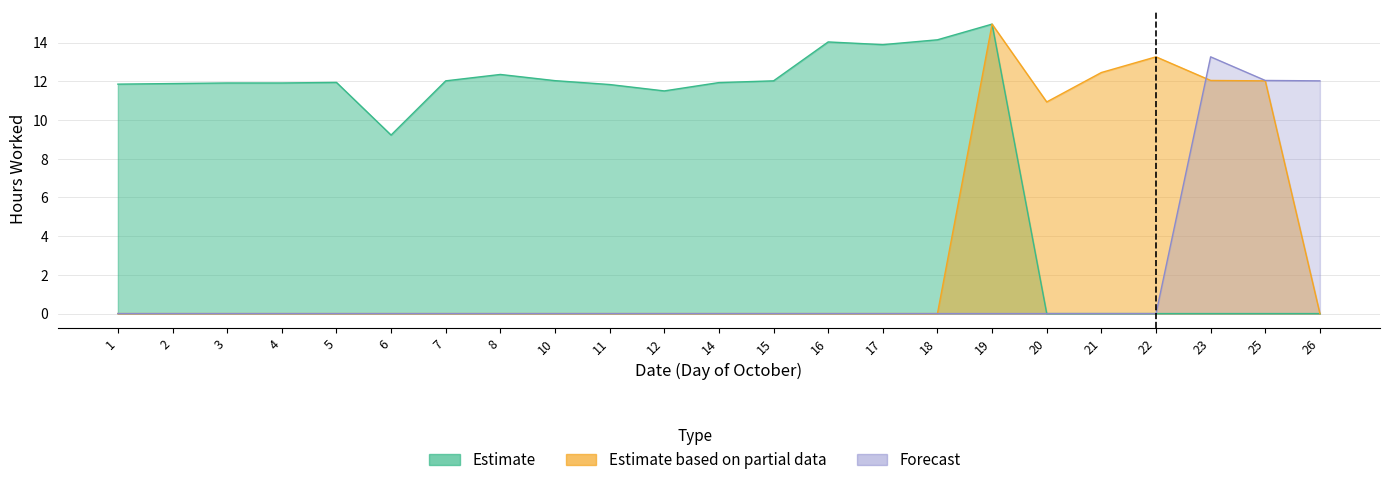

Rank the categories by Forecast value from lowest to highest.

1, 2, 3, 4, 5, 6, 7, 8, 10, 11, 12, 14, 15, 16, 17, 18, 19, 20, 21, 22, 26, 25, 23